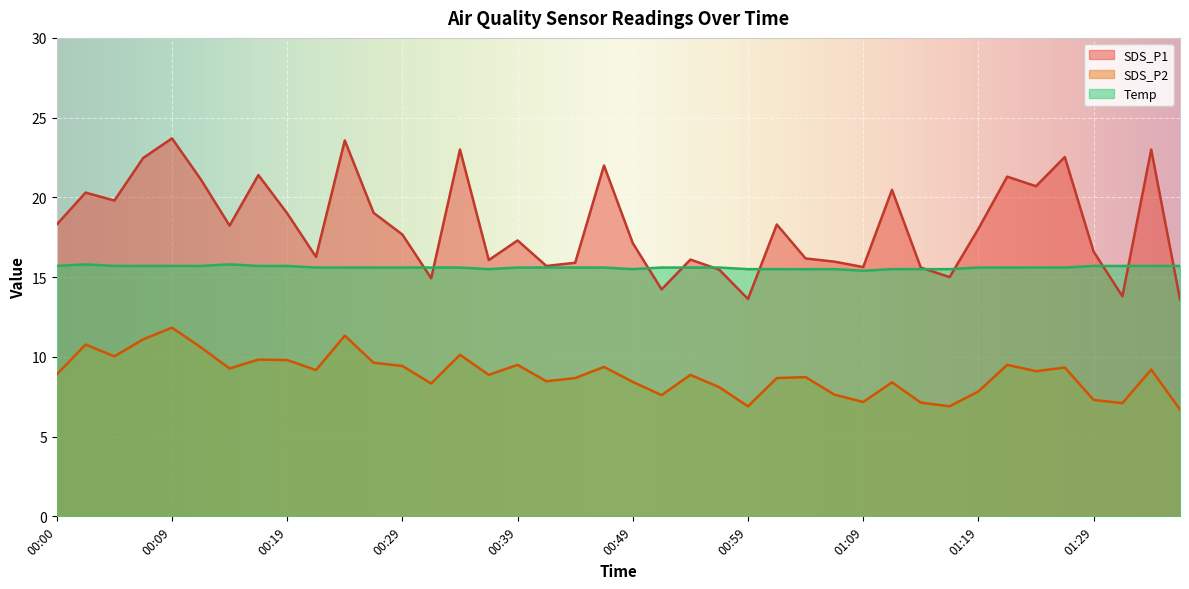

How many lines are shown in the chart?

3